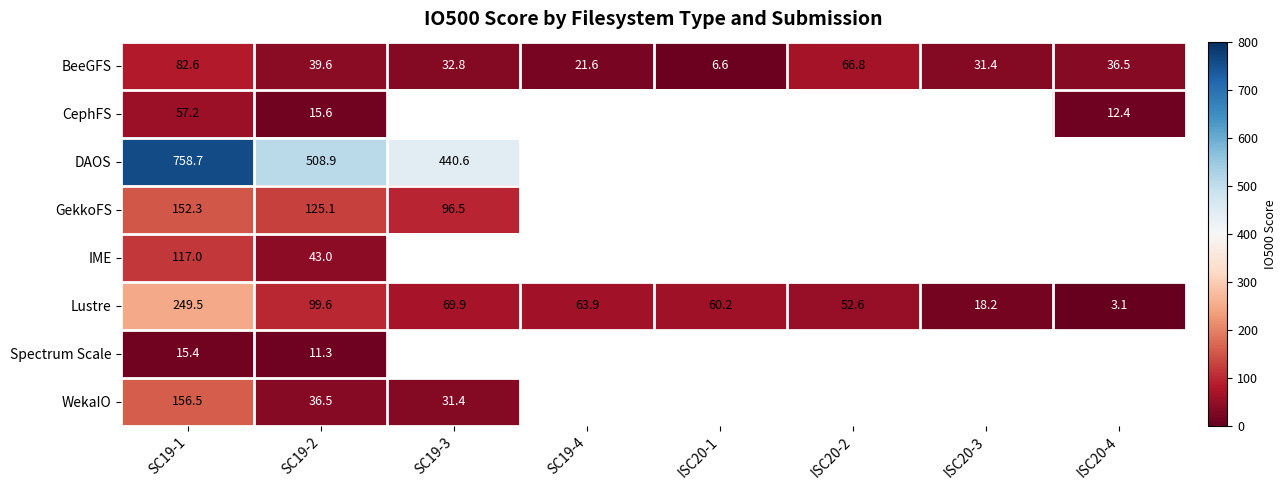

At which label does BeeGFS first exceed 36?

SC19-1